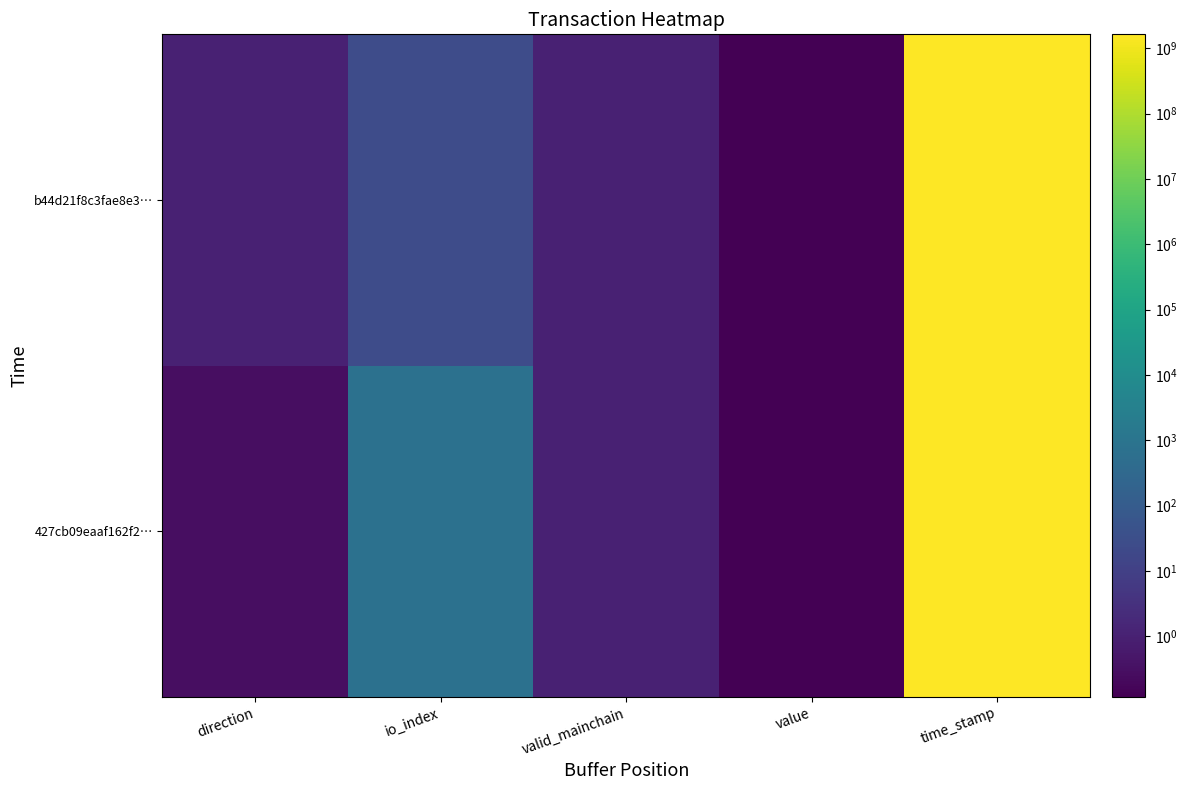

Which series has the largest range (max minus min)?

427cb09eaaf162f2…